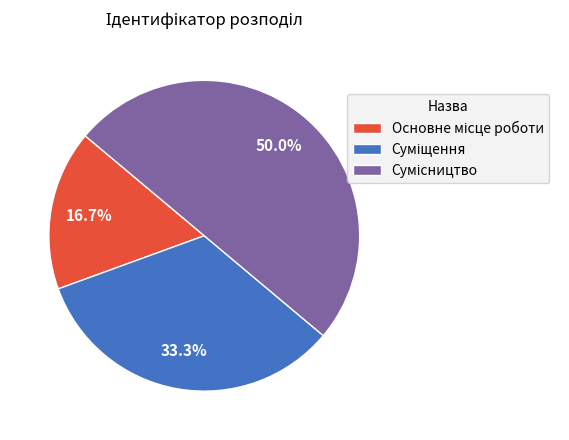

How many slices are in this pie chart?

3